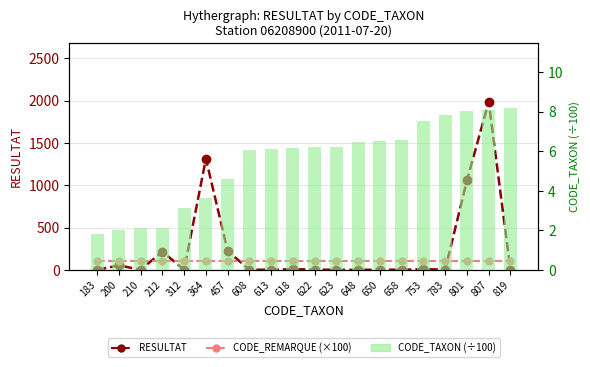

How many data points in RESULTAT are less than 4?

10